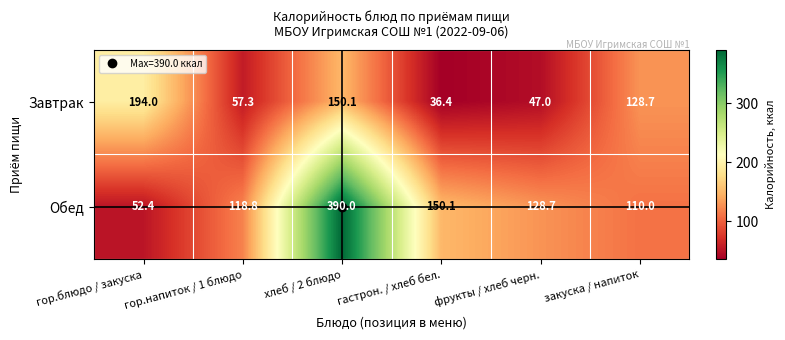

What is the minimum value shown in the chart?

36.4